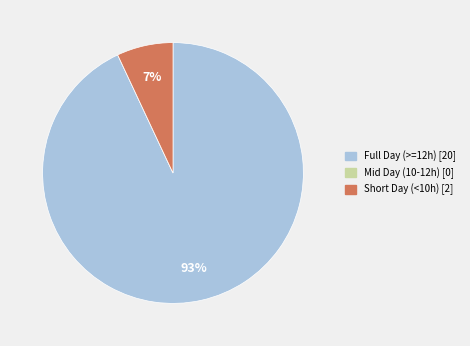

What is the largest slice in the pie chart?

Full Day (>=12h) [20]